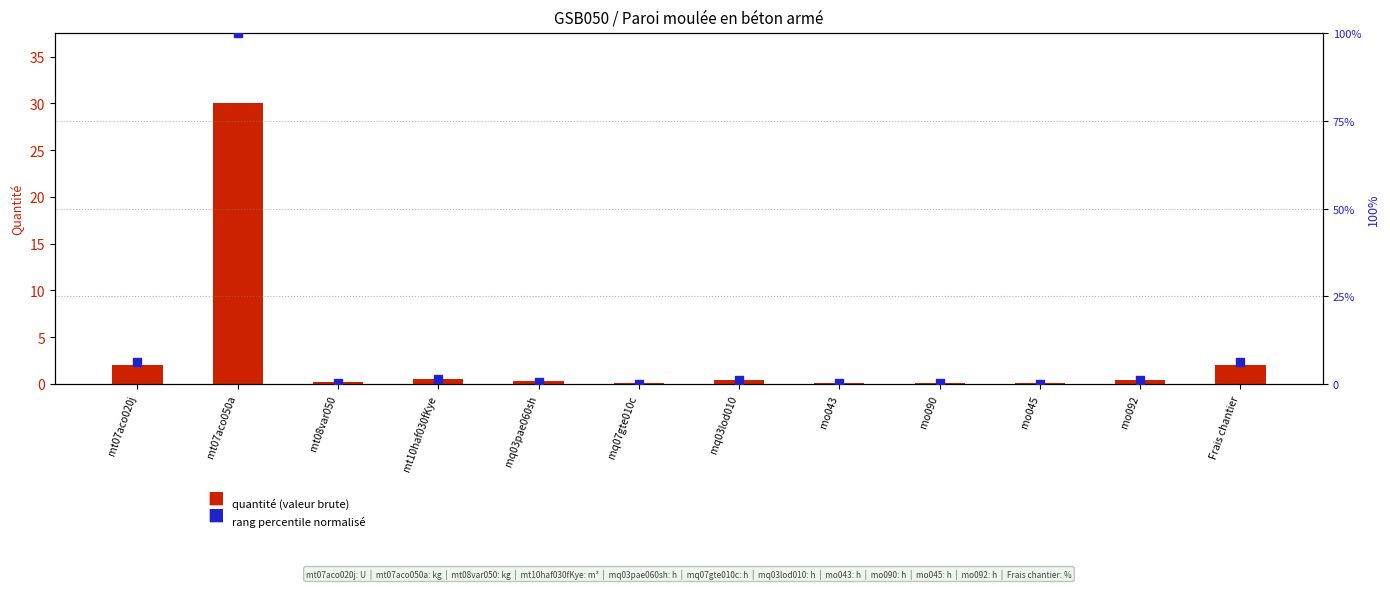

At how many categories does at least one series exceed 46?

1